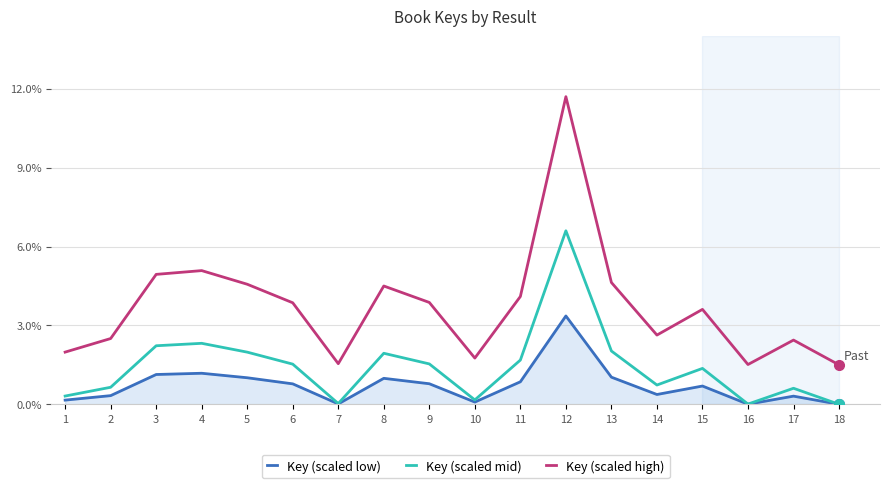

The value of Key (scaled high) at 16 is 1.5. True or false?

True